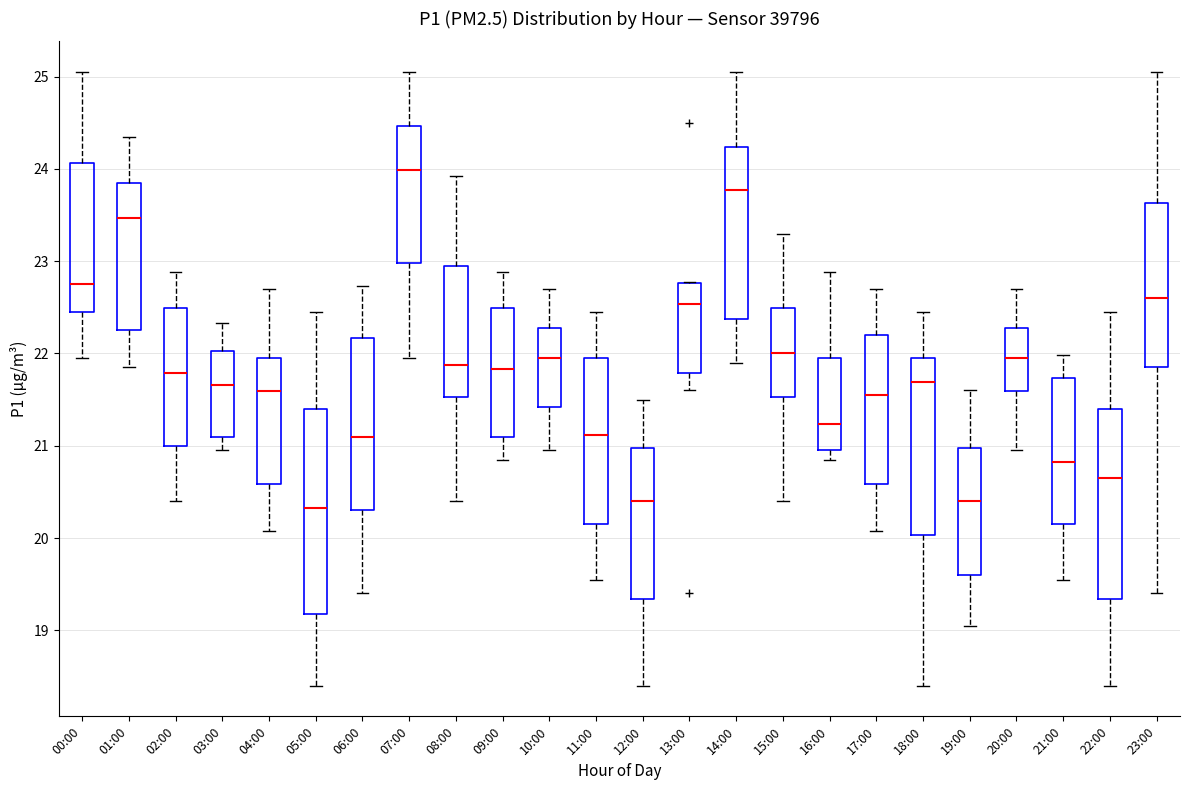

Comparing the boxes themselves (not the whiskers), which one is the tallest?

05:00